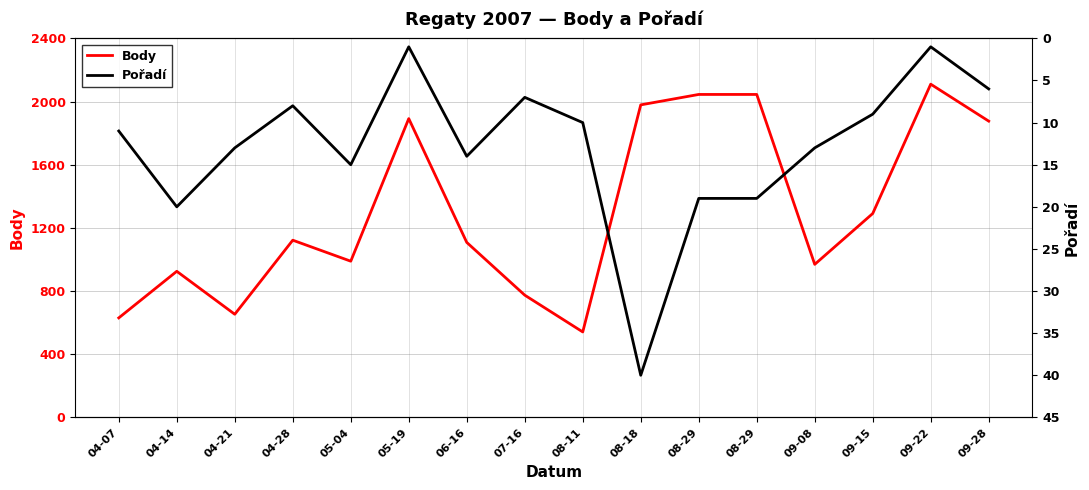

At which category is the sum across all series the highest?

09-22